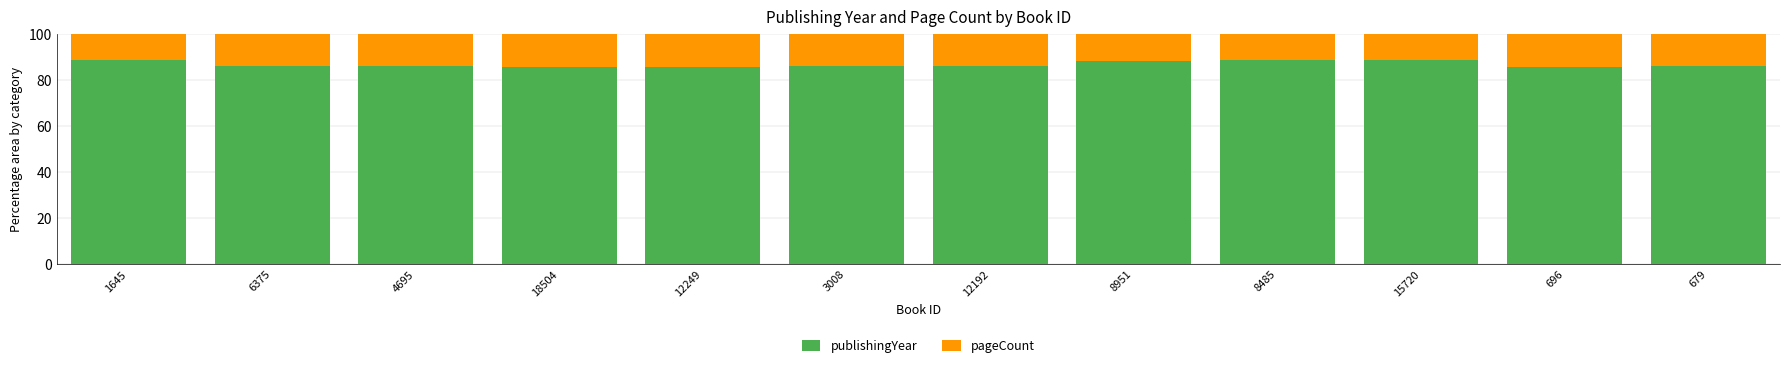

Is it true that publishingYear equals 155.7 at 15720?

False